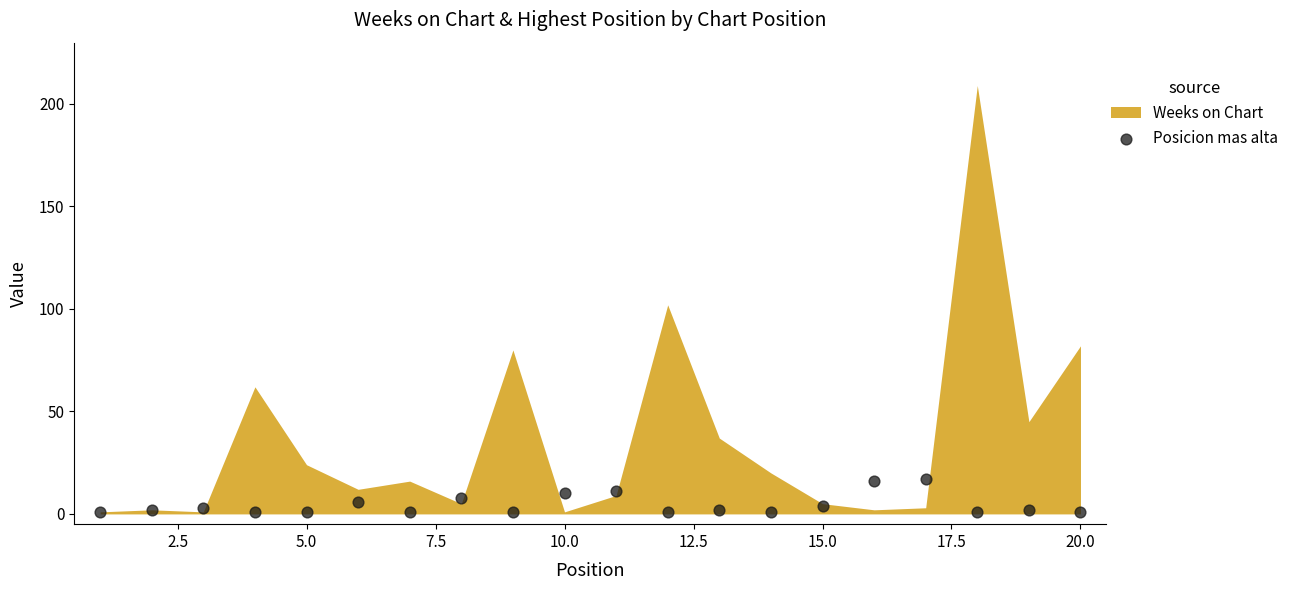

What is the range of X values (max minus min)?

19